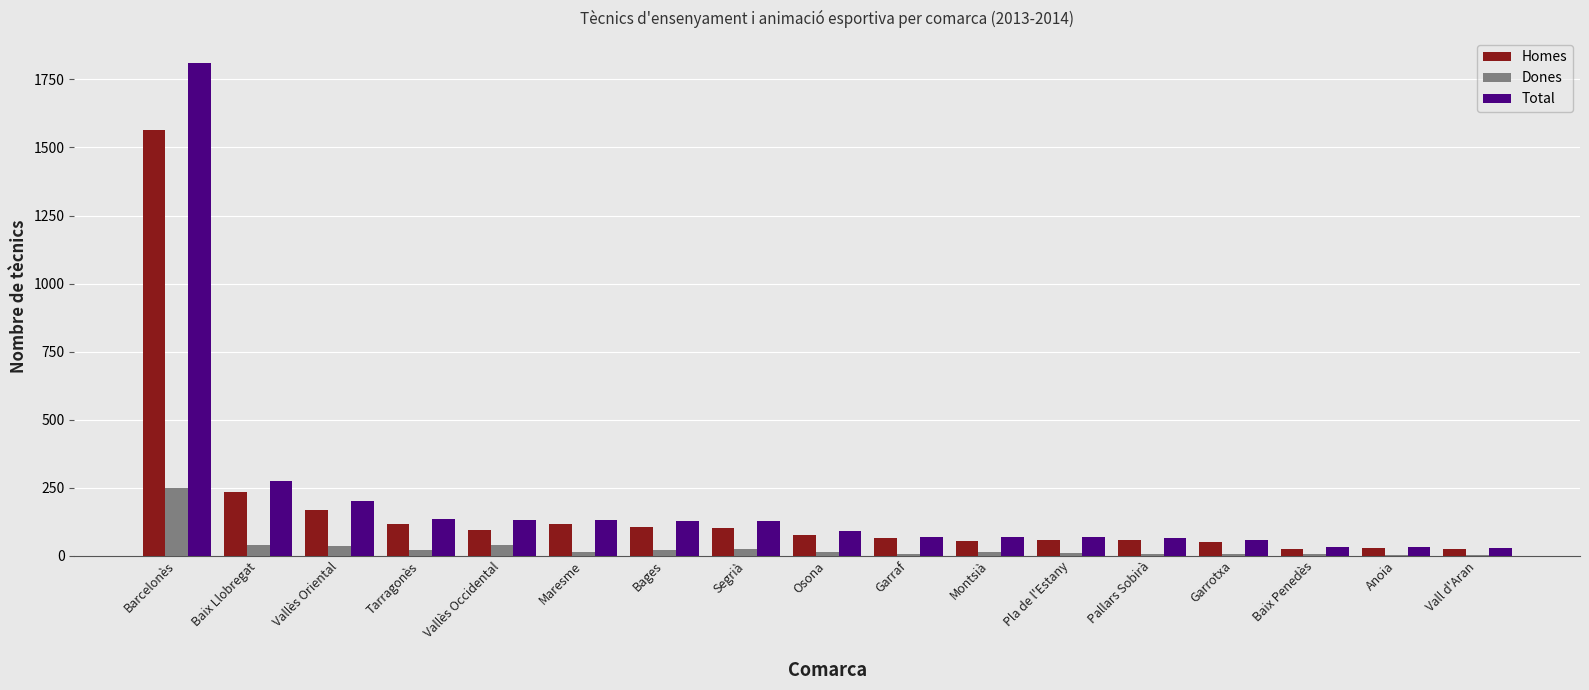

What are all the series names shown in the legend?

Homes, Dones, Total